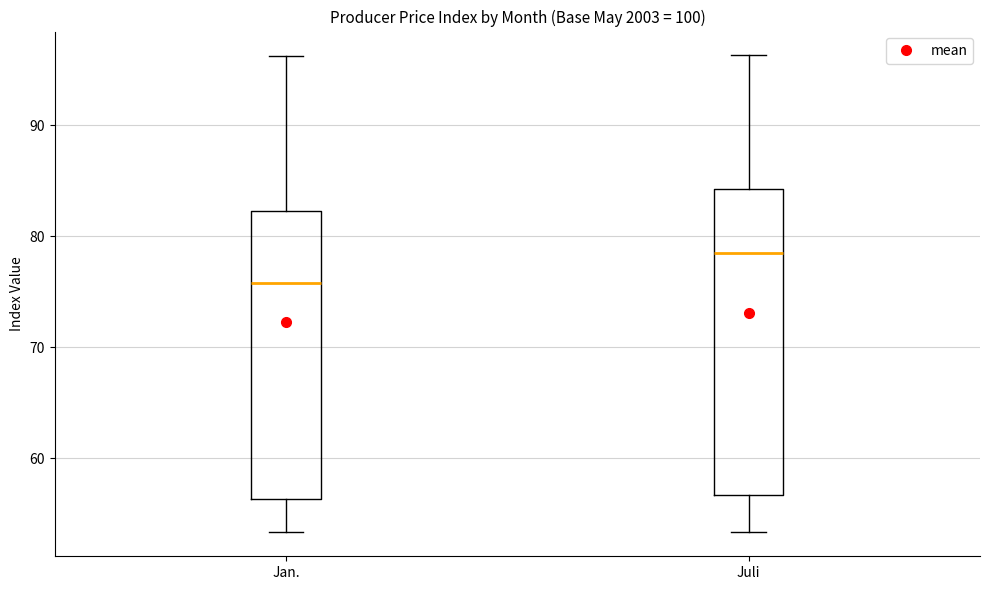

Which box's median line is the highest?

Juli